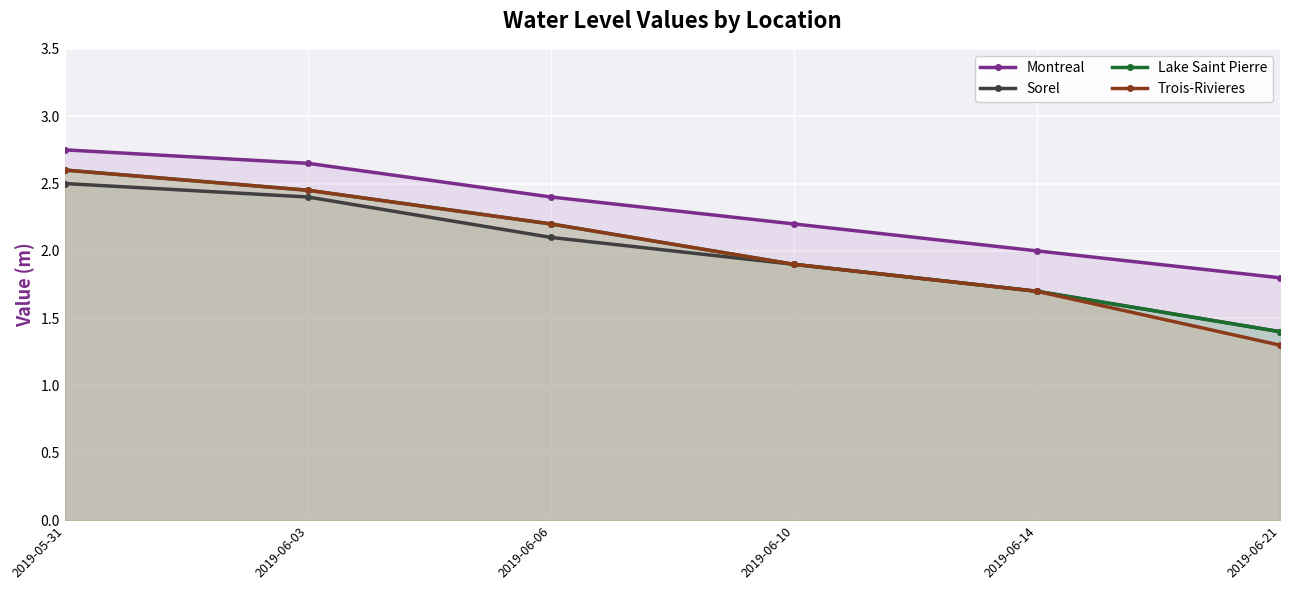

Which has a higher value, 2019-06-06 or 2019-06-10?

2019-06-06